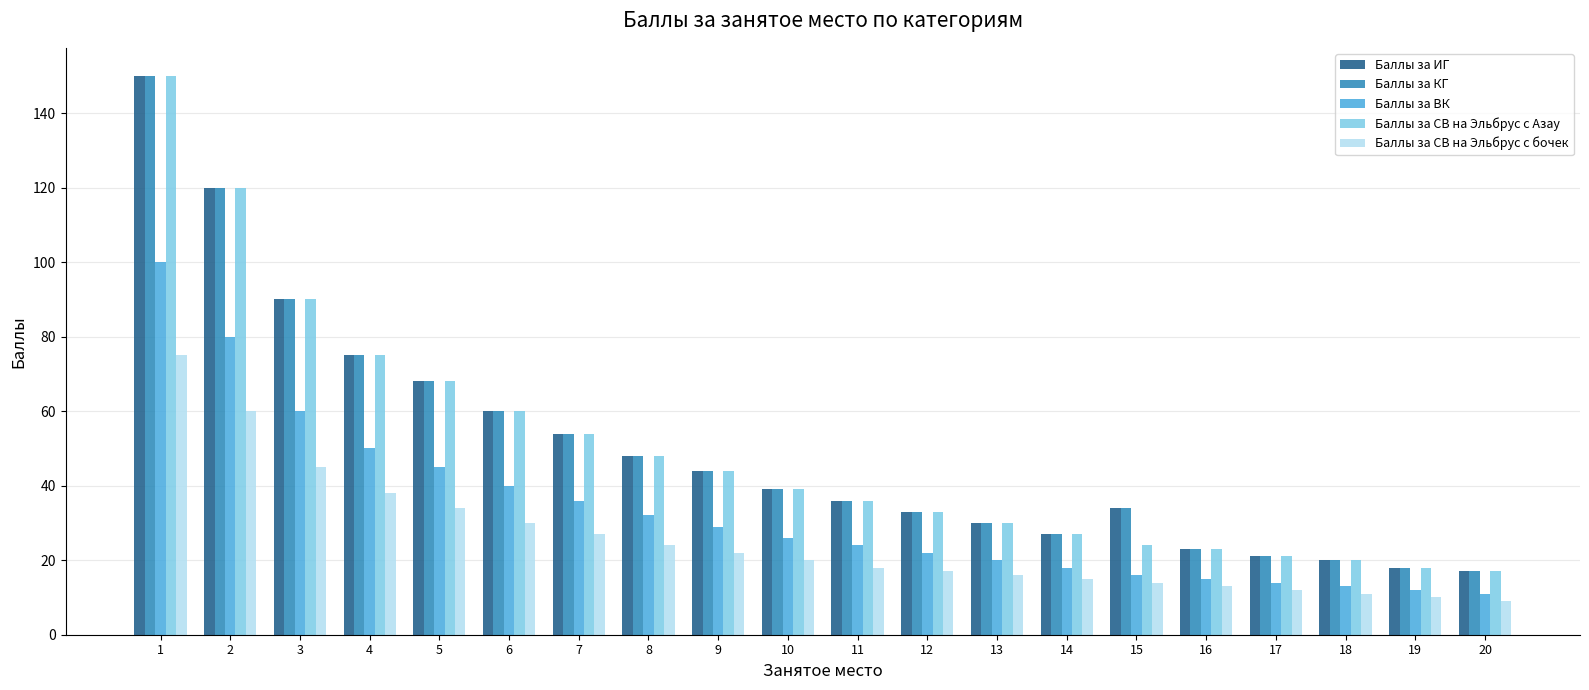

What is the greatest value displayed?

150